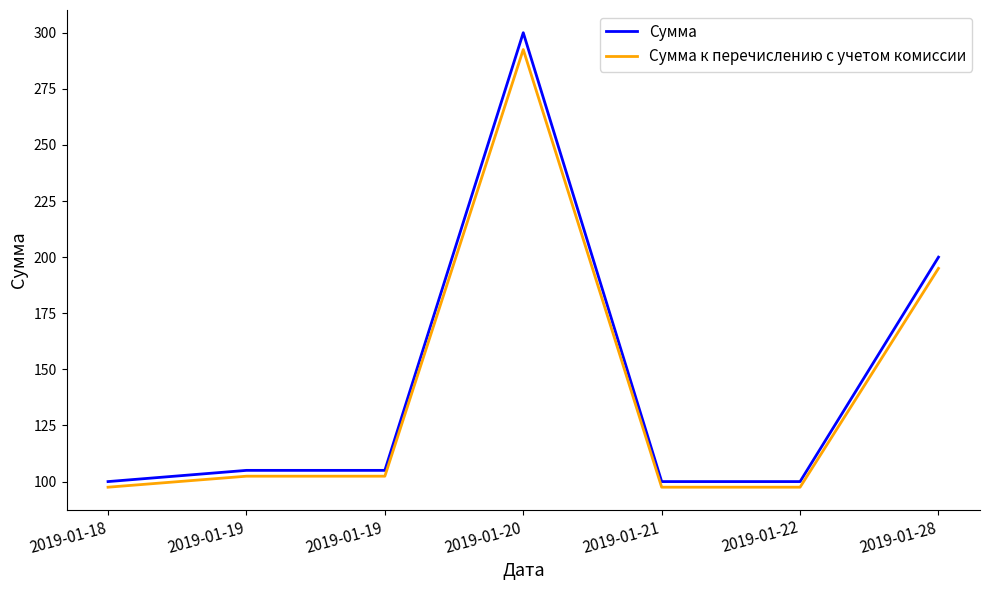

What are all the series names shown in the legend?

Сумма, Сумма к перечислению с учетом комиссии